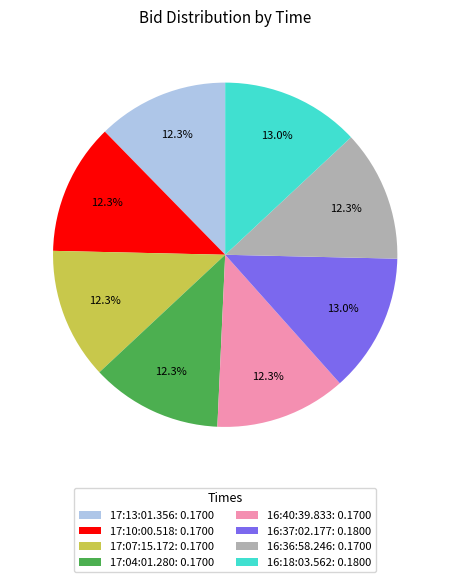

Between 16:40:39.833: 0.1700 and 16:18:03.562: 0.1800, which is larger?

16:18:03.562: 0.1800